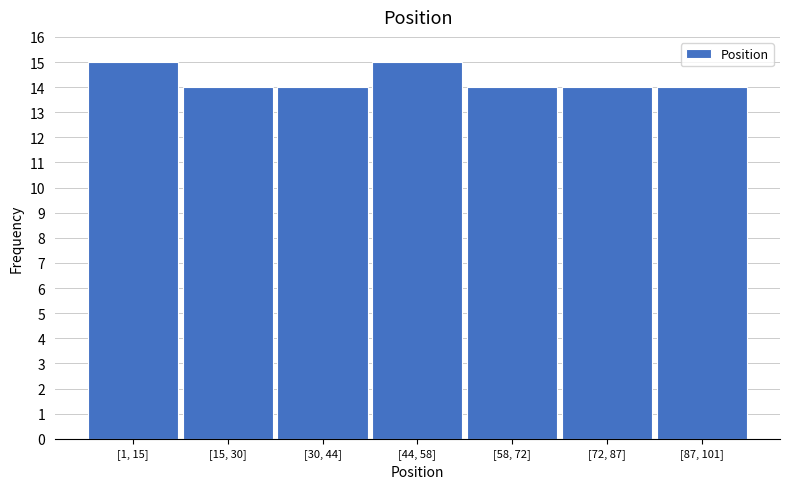

Reading left to right, what are all the values shown in this chart?

15	14	14	15	14	14	14